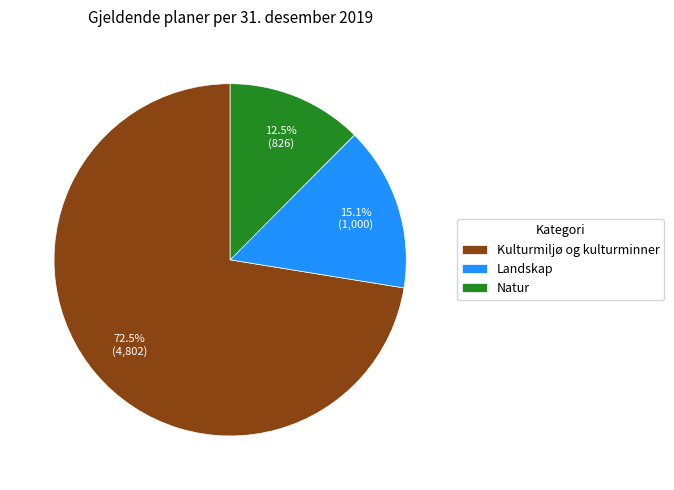

Is there any slice that represents more than half of the pie?

Yes